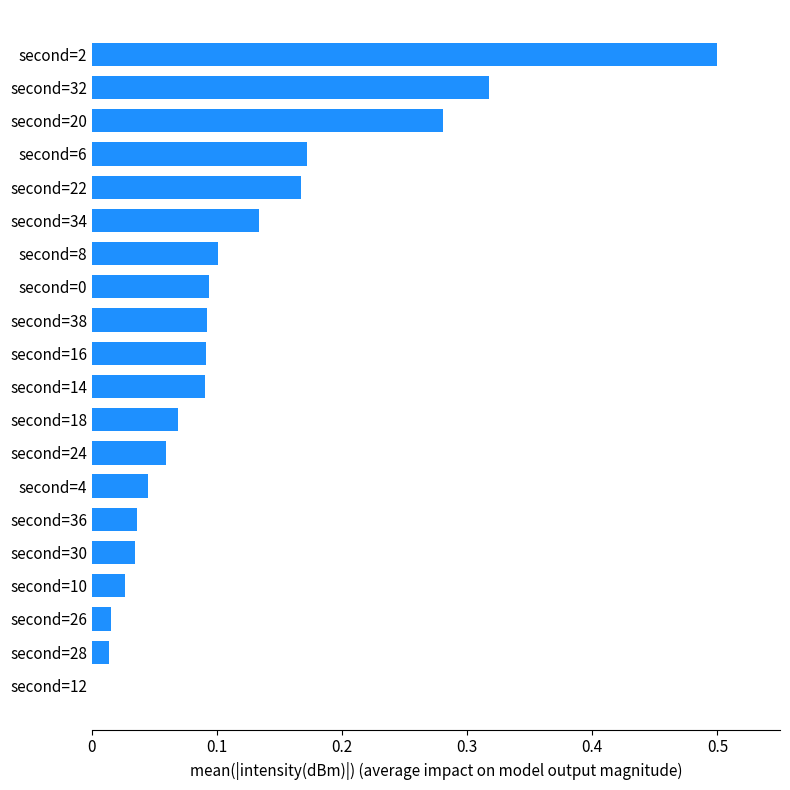

The value at second=26 is 0.0. True or false?

True